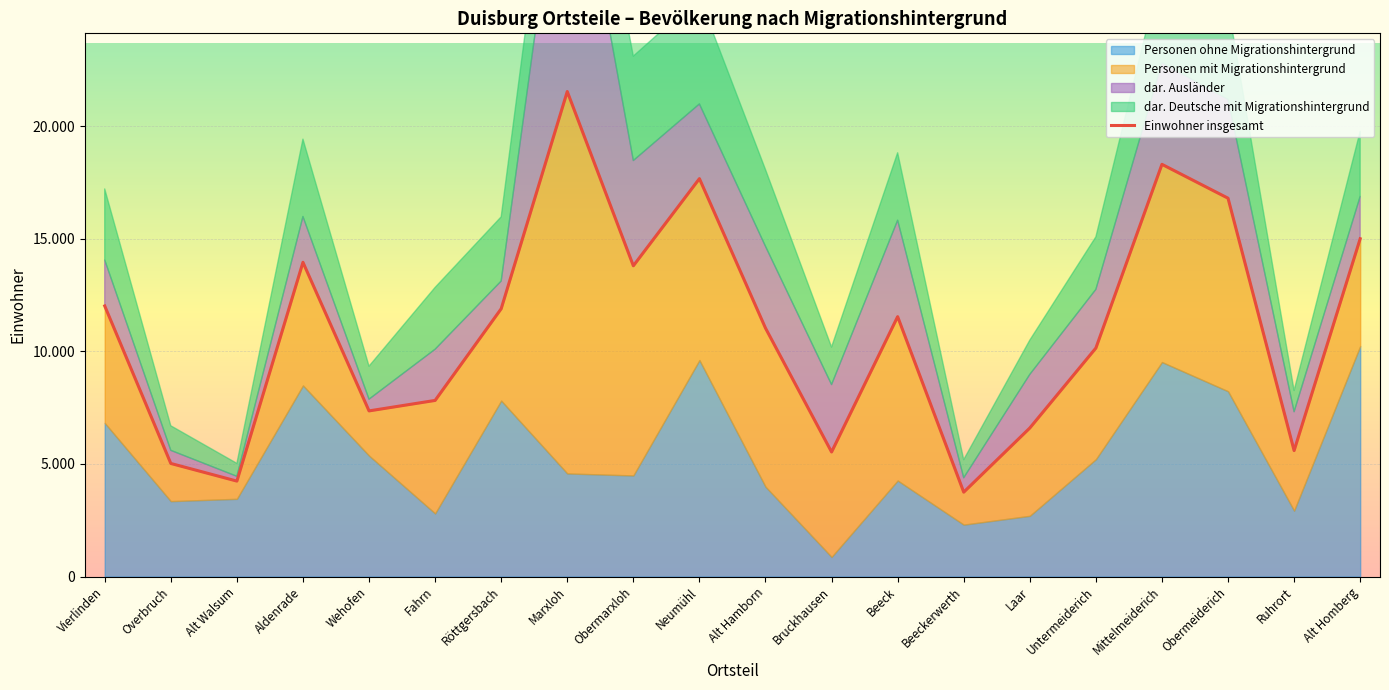

What is the average value?

10977